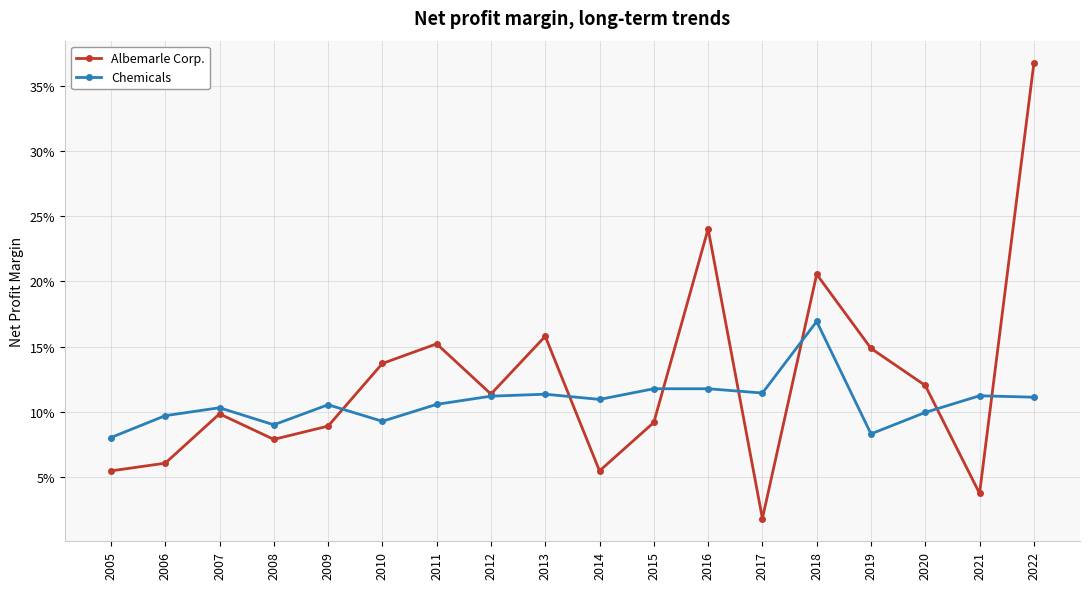

At how many categories does at least one series exceed 0?

18